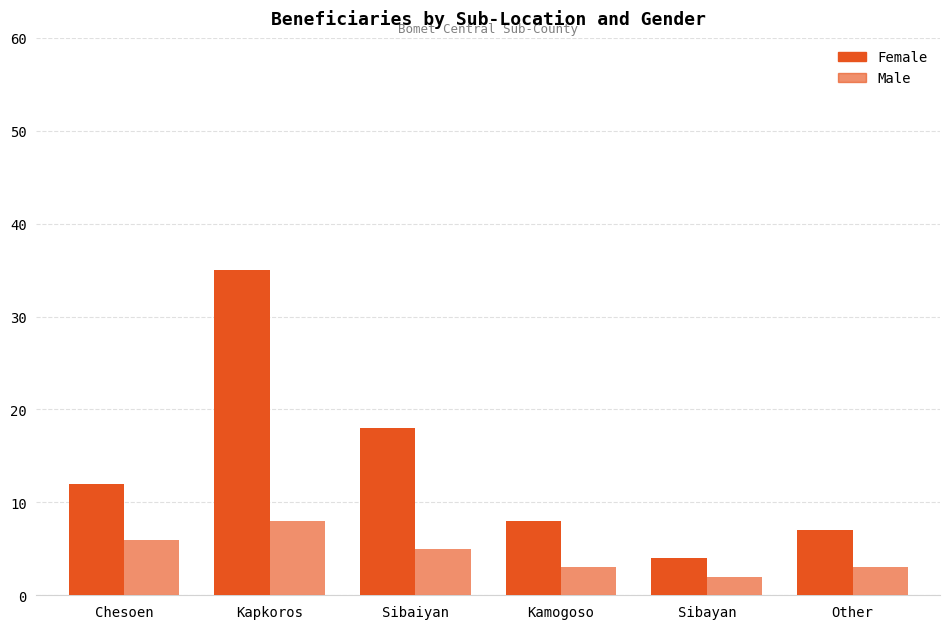

Reading right to left, what are all the values shown in this chart?

Female: 7	4	8	18	35	12
Male: 3	2	3	5	8	6